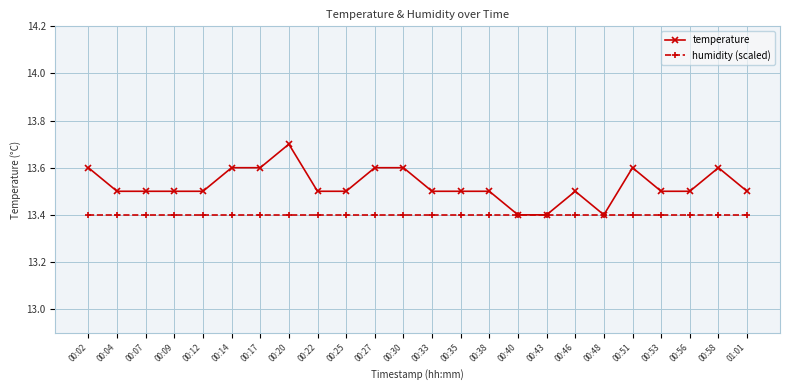

Between 00:40 and 00:51, which series saw the biggest shift?

temperature